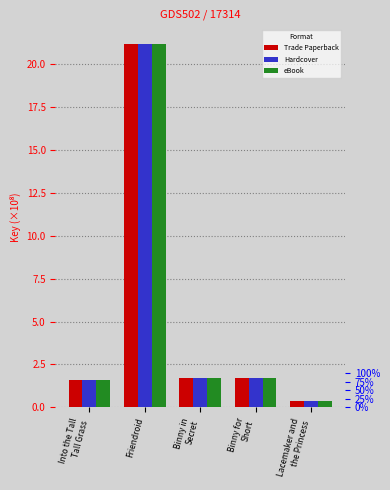

Reading left to right, list all the values displayed in this chart.

Trade Paperback: Into the Tall
Tall Grass=1.6	Friendroid=21.2	Binny in
Secret=1.7	Binny for
Short=1.7	Lacemaker and
the Princess=0.4
Hardcover: Into the Tall
Tall Grass=1.6	Friendroid=21.2	Binny in
Secret=1.7	Binny for
Short=1.7	Lacemaker and
the Princess=0.4
eBook: Into the Tall
Tall Grass=1.6	Friendroid=21.2	Binny in
Secret=1.7	Binny for
Short=1.7	Lacemaker and
the Princess=0.4